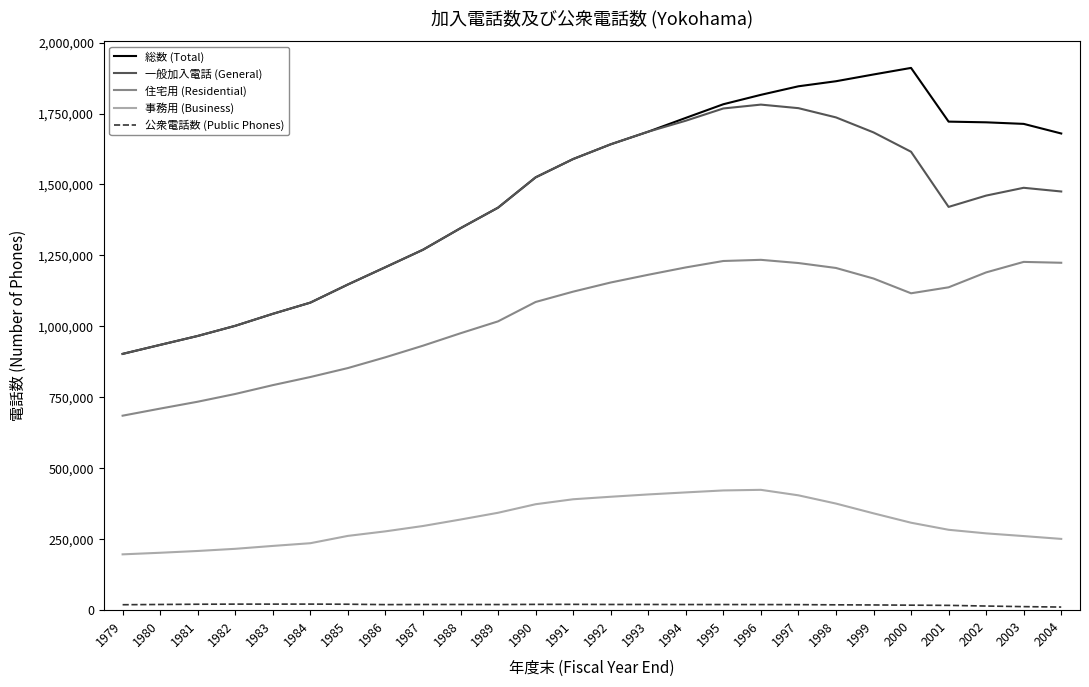

True or false: 住宅用 (Residential) and 一般加入電話 (General) cross at least once.

False